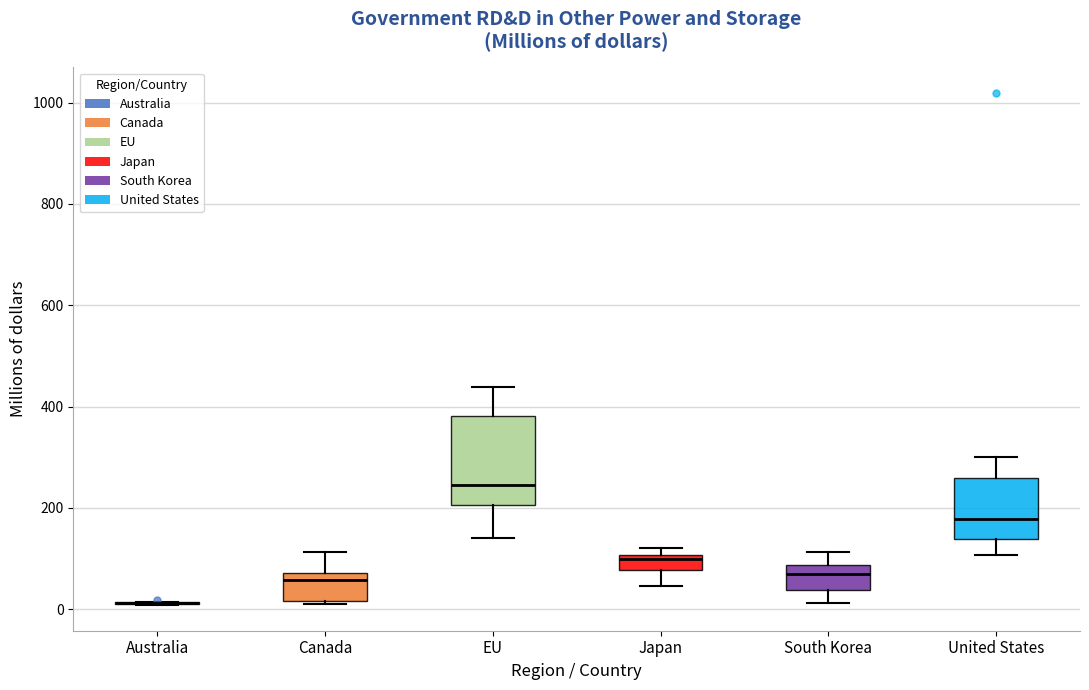

Which box is the tallest, from its lower edge to its upper edge?

EU